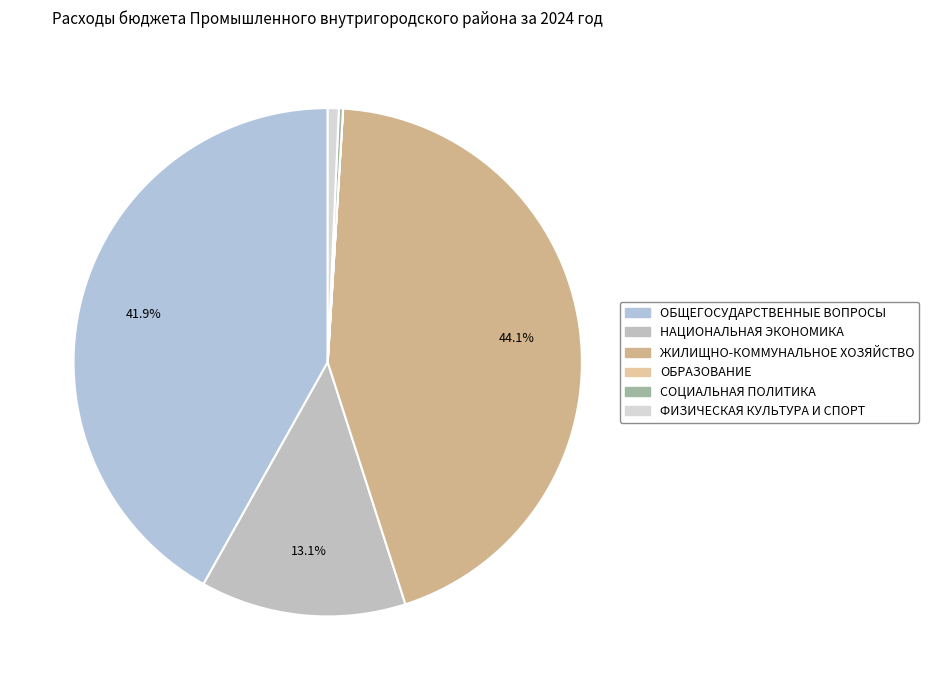

To the nearest percent, what portion does ОБЩЕГОСУДАРСТВЕННЫЕ ВОПРОСЫ represent?

42%